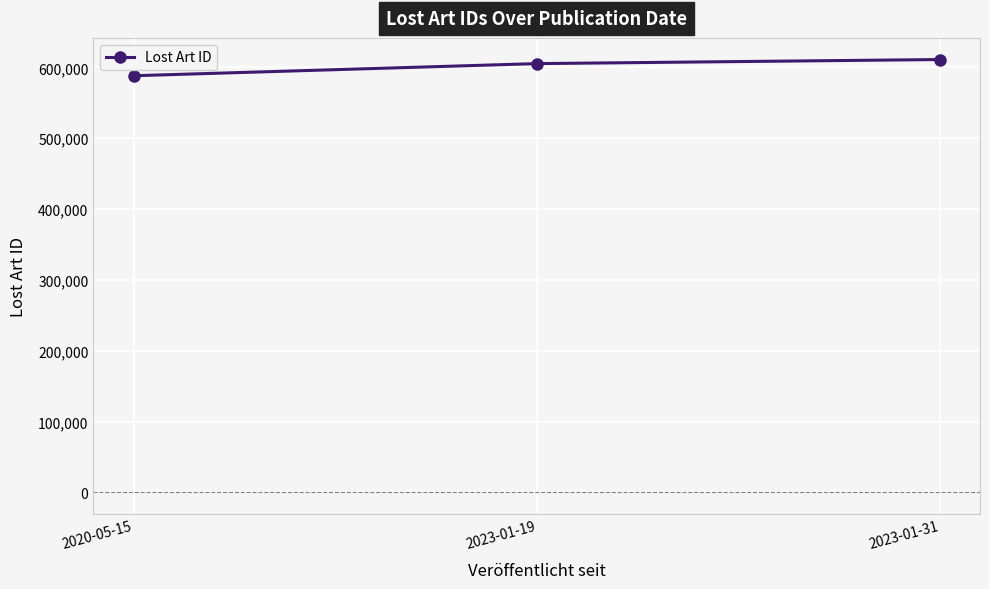

What value does the data have at 2020-05-15, to the nearest 50?

588200